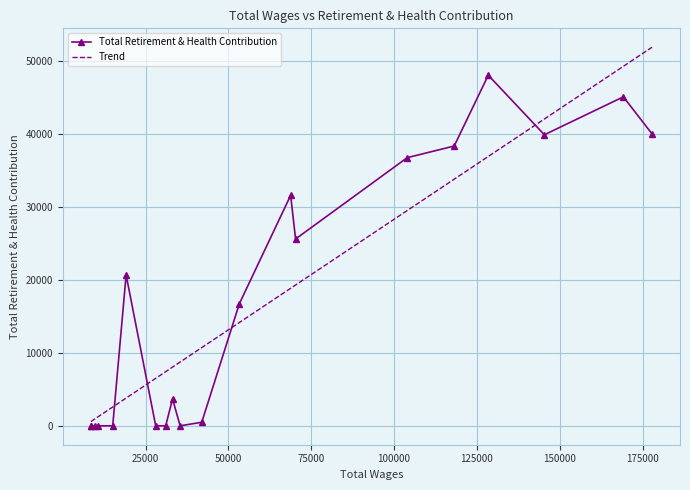

How many interior local valleys (lower than both neighbors) does the data have?

3